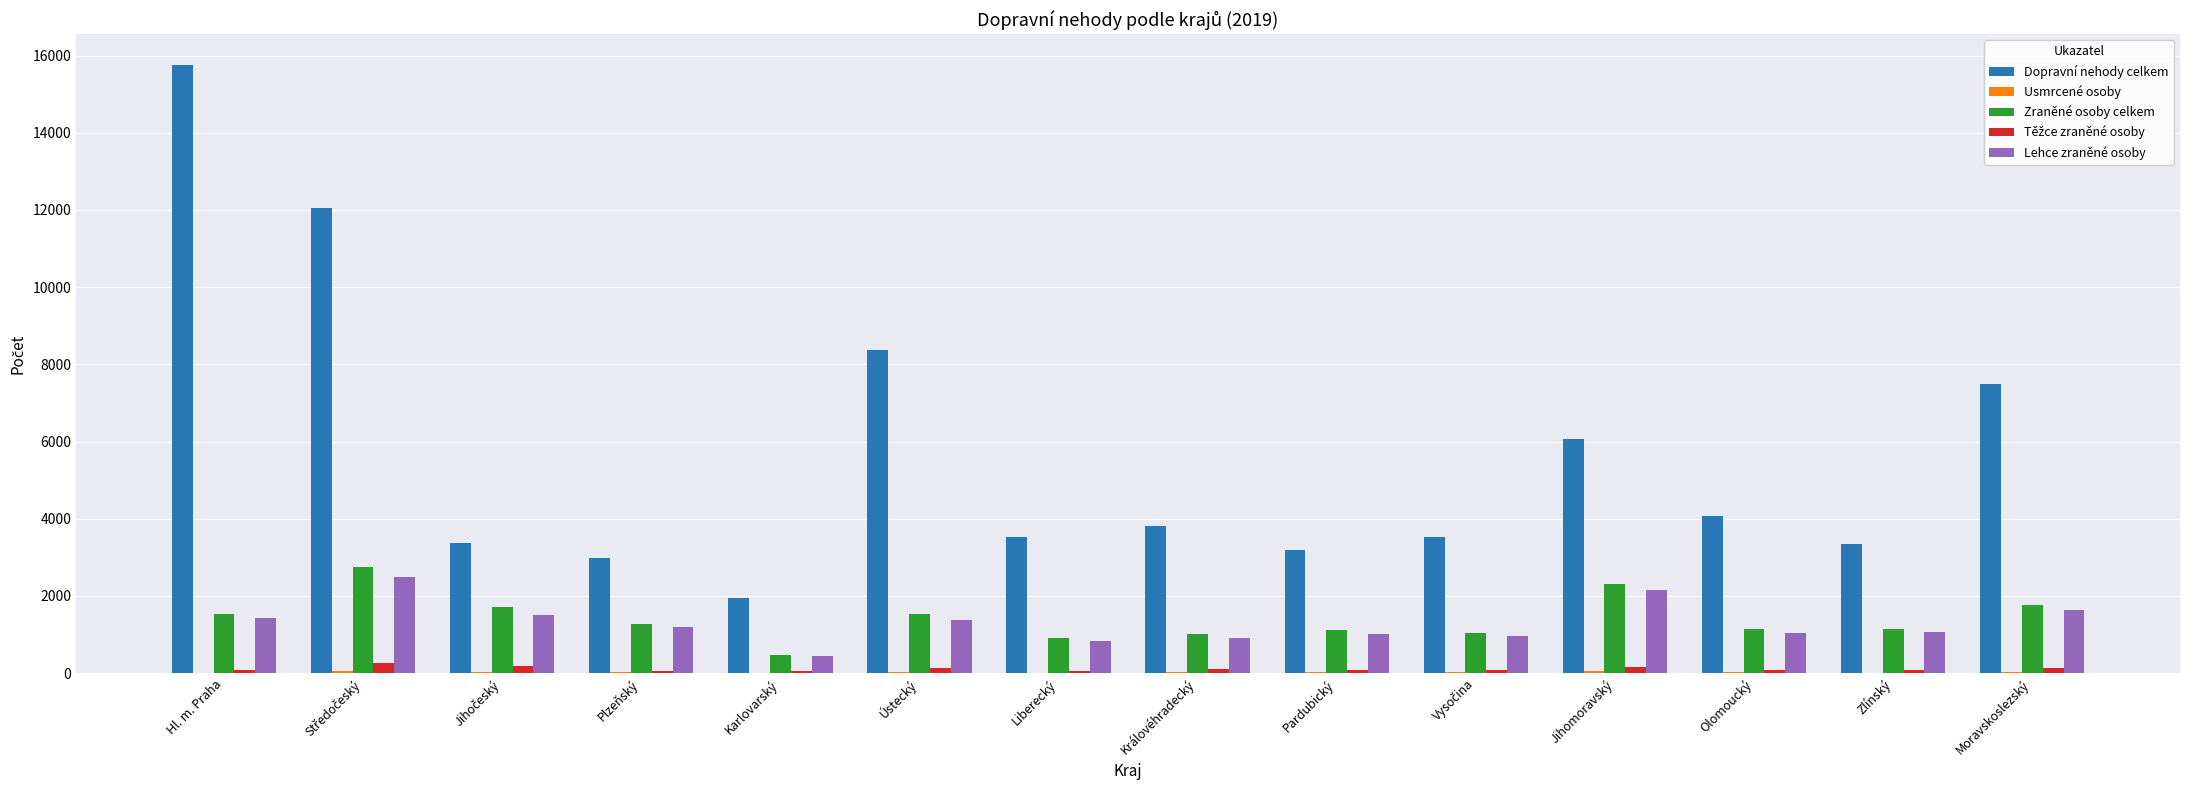

How many groups of bars are there?

14